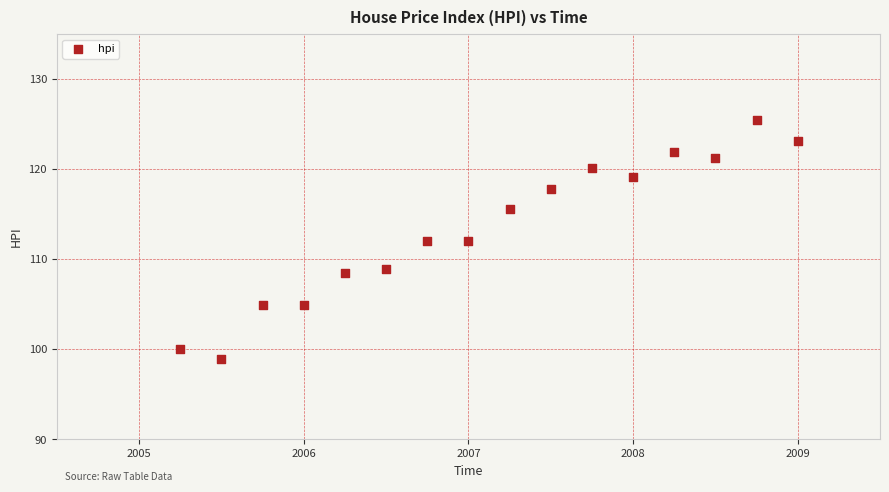

What is the range of Y values (max minus min)?

26.5